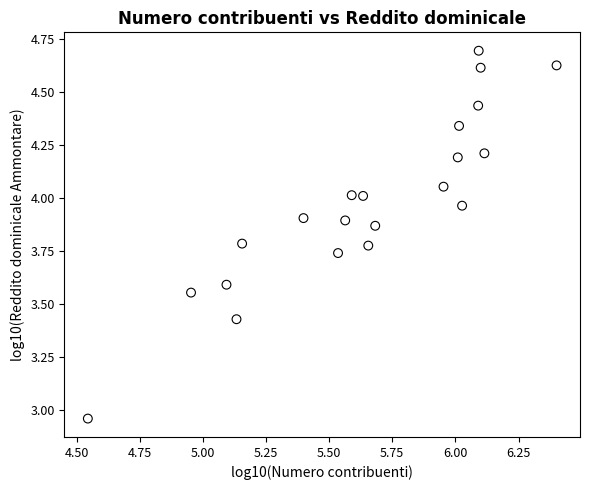

What is the range of Y values (max minus min)?

1.7